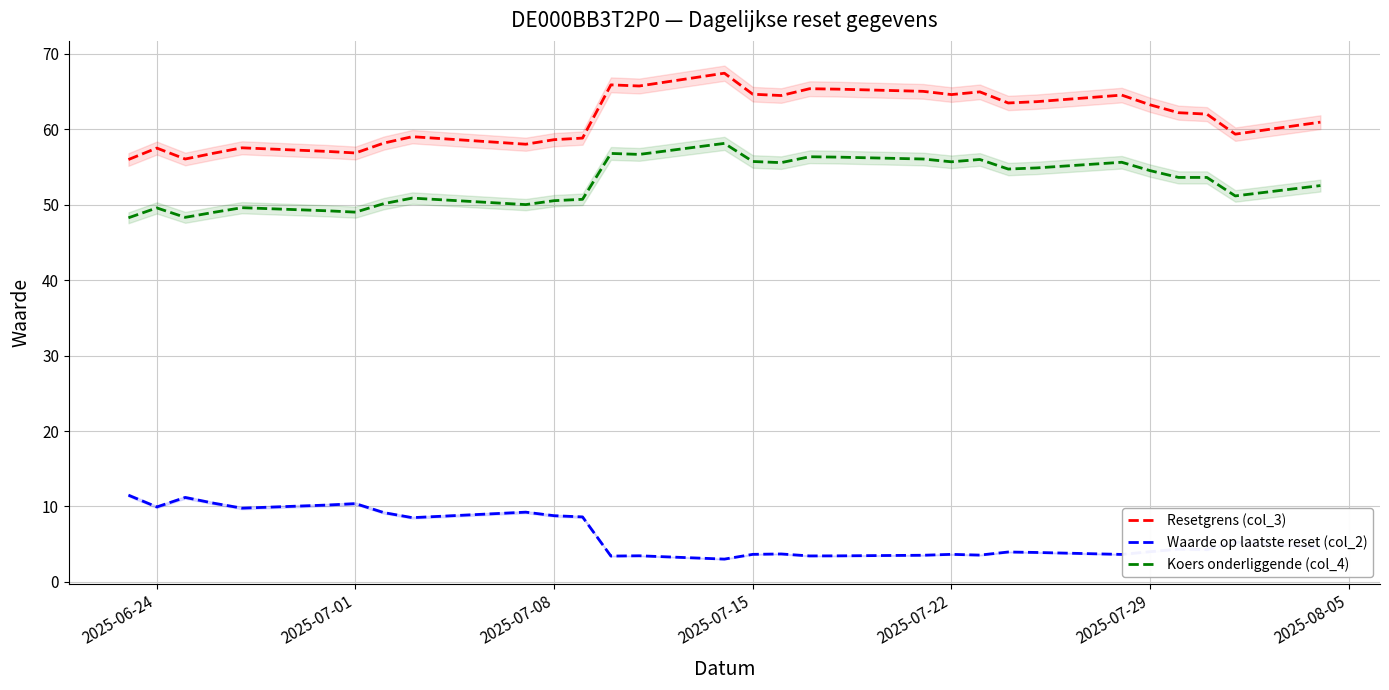

True or false: Waarde op laatste reset (col_2) and Koers onderliggende (col_4) intersect in this chart.

False